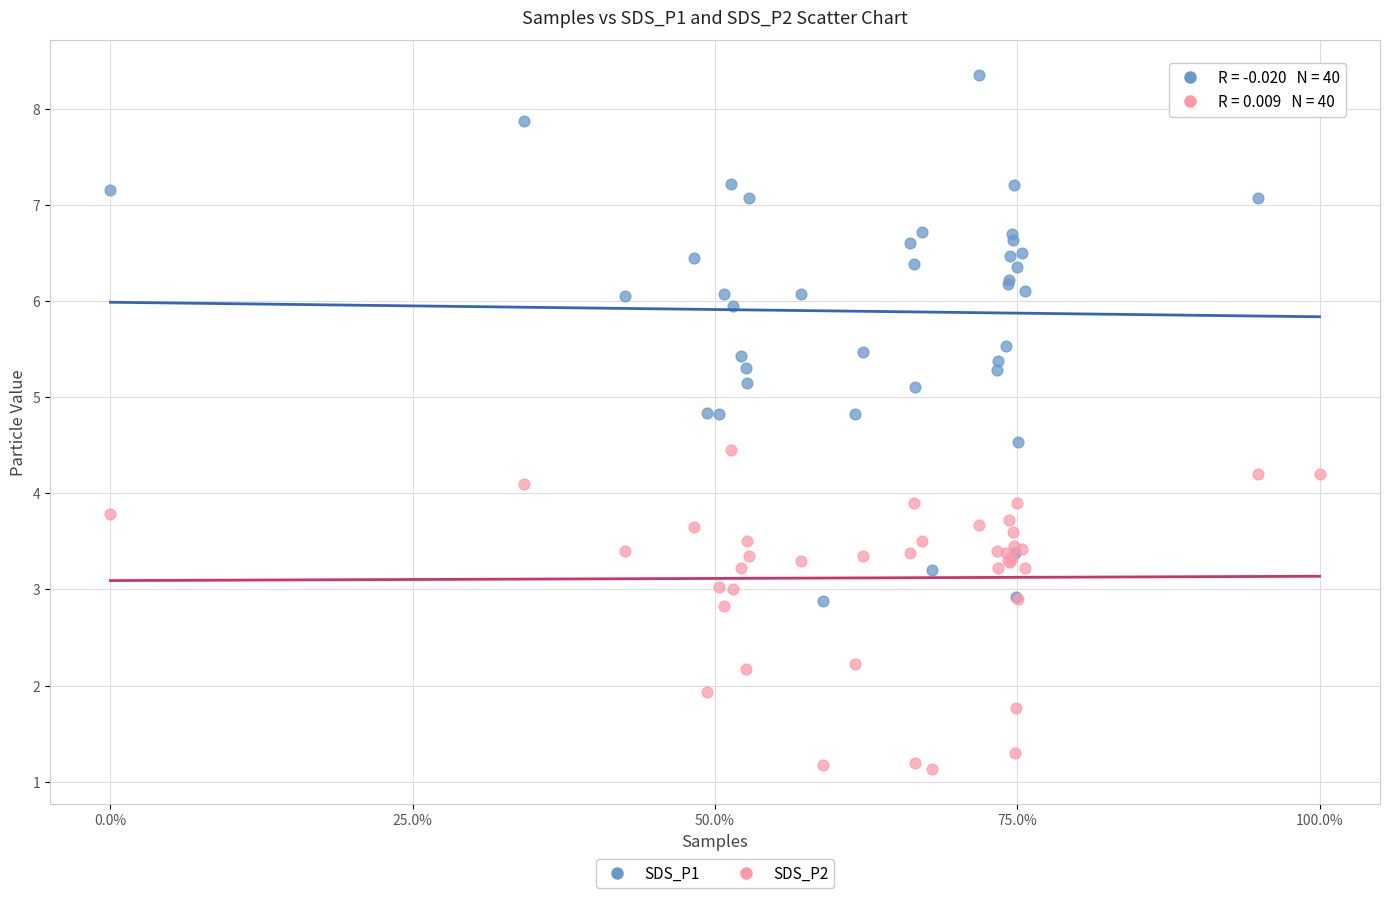

Which series reaches the maximum Y coordinate?

SDS_P1